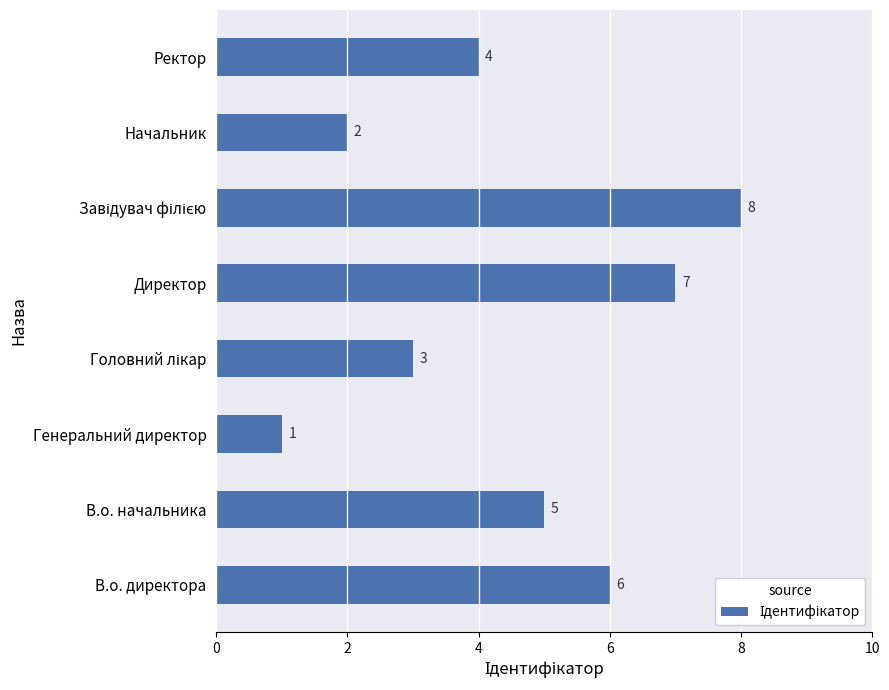

What is the maximum value shown in the chart?

8